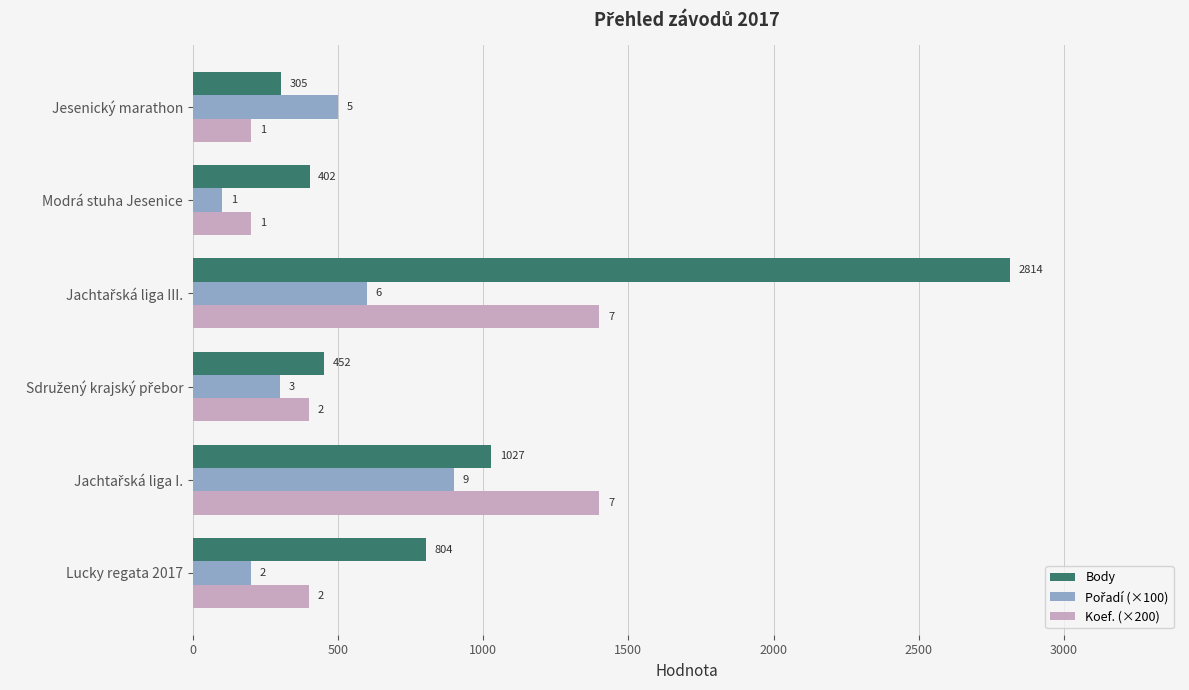

List the series in order of their peak value, lowest first.

Pořadí (×100), Koef. (×200), Body